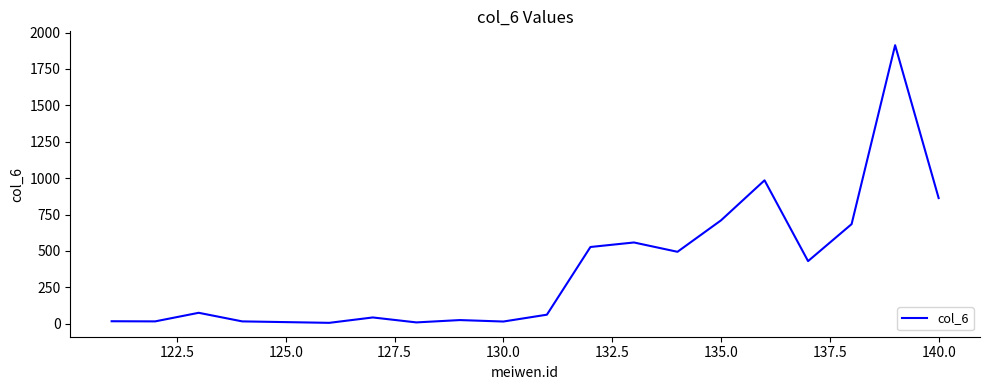

What is the maximum value shown in the chart?

1913